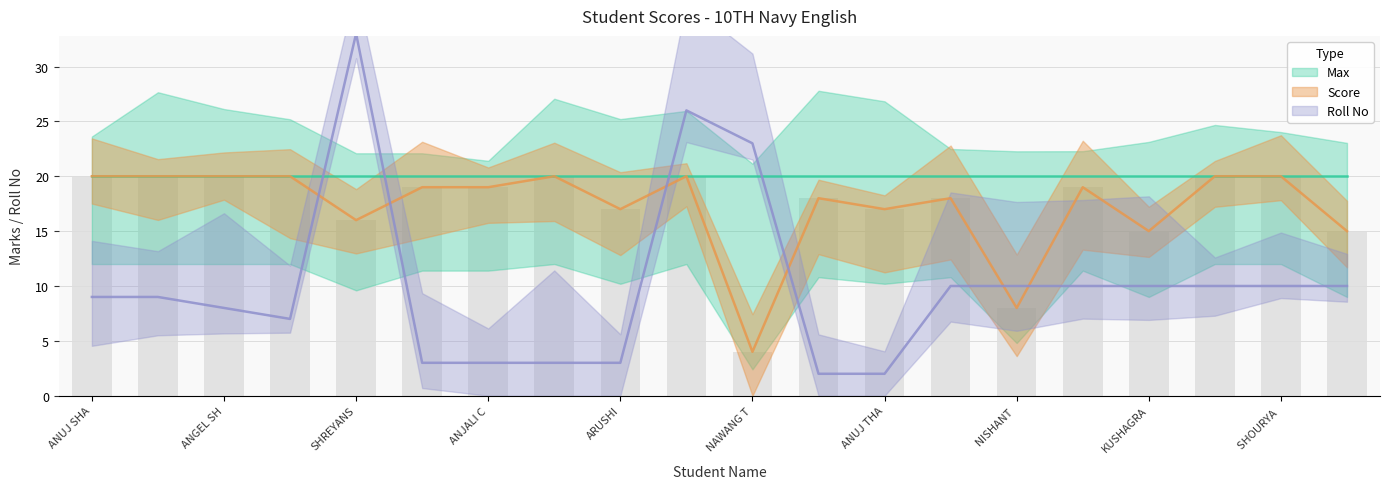

Which has a higher value, ARUNA GUPTA or SUBHAM JUNDWAL?

ARUNA GUPTA